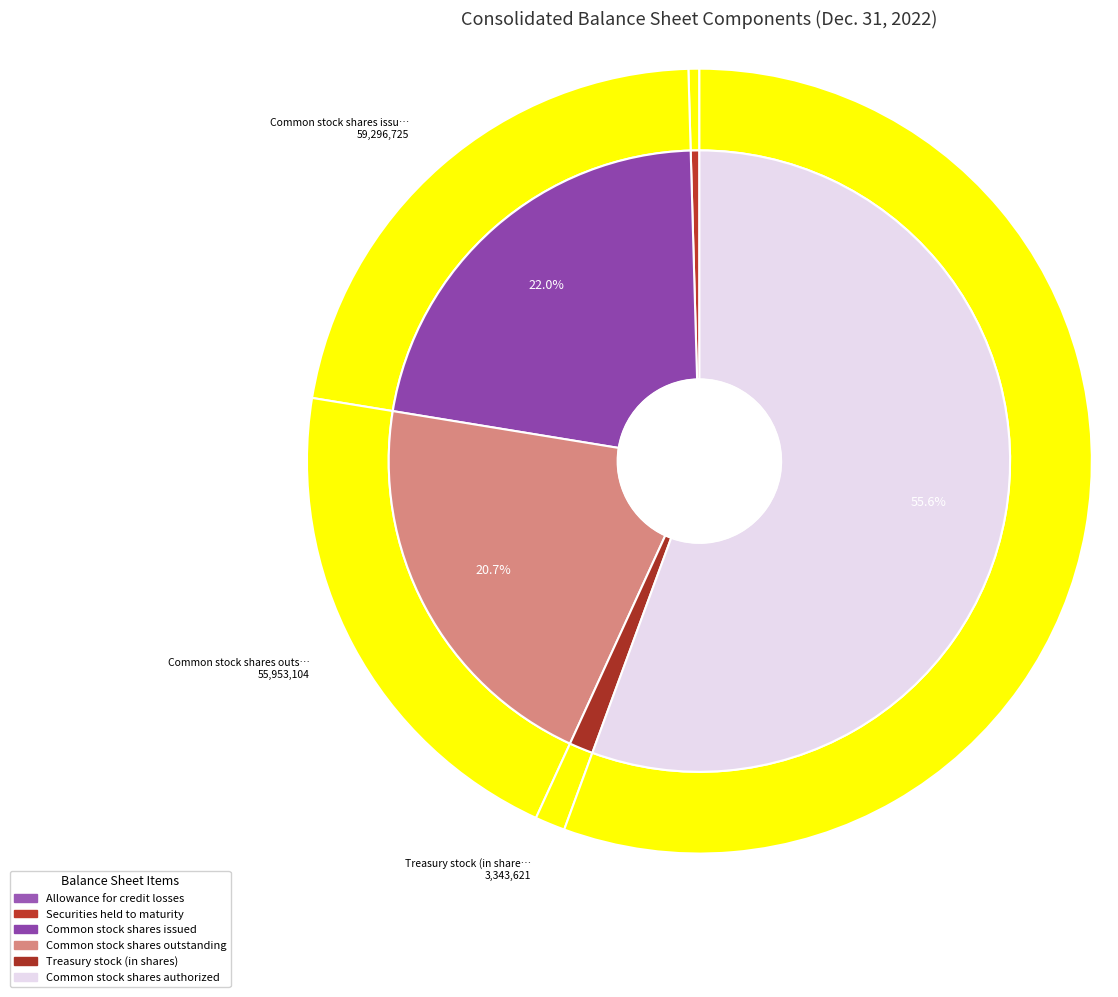

To the nearest percent, what is the difference between the Common stock shares issued and Securities held to maturity slice percentages?

22%